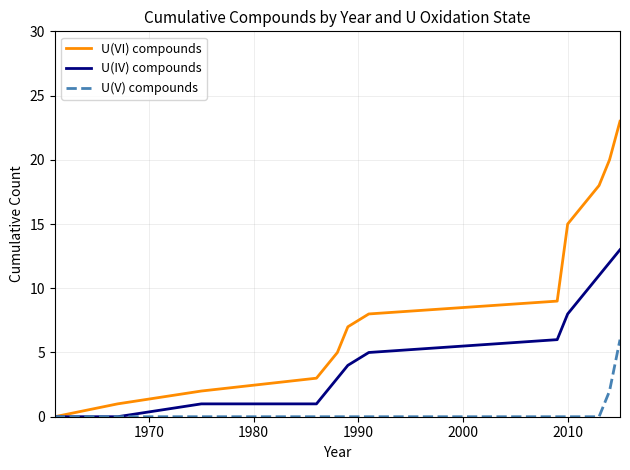

Which series has the largest range (max minus min)?

U(VI) compounds